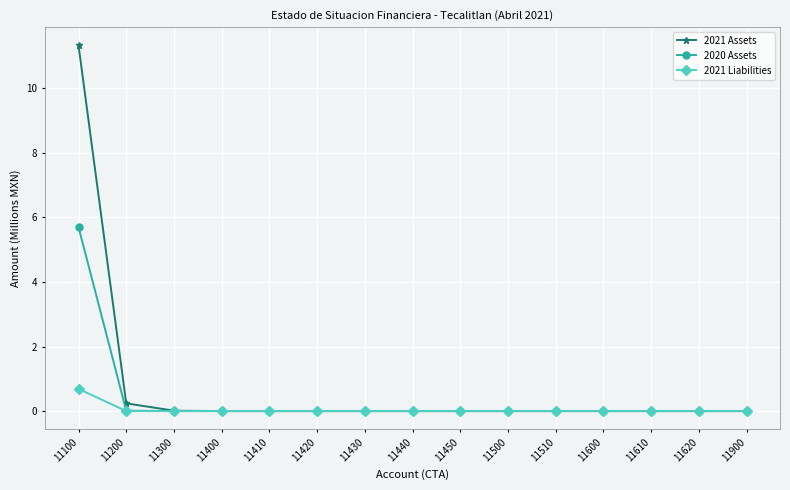

Rank the series by their maximum value, from lowest to highest.

2021 Liabilities, 2020 Assets, 2021 Assets